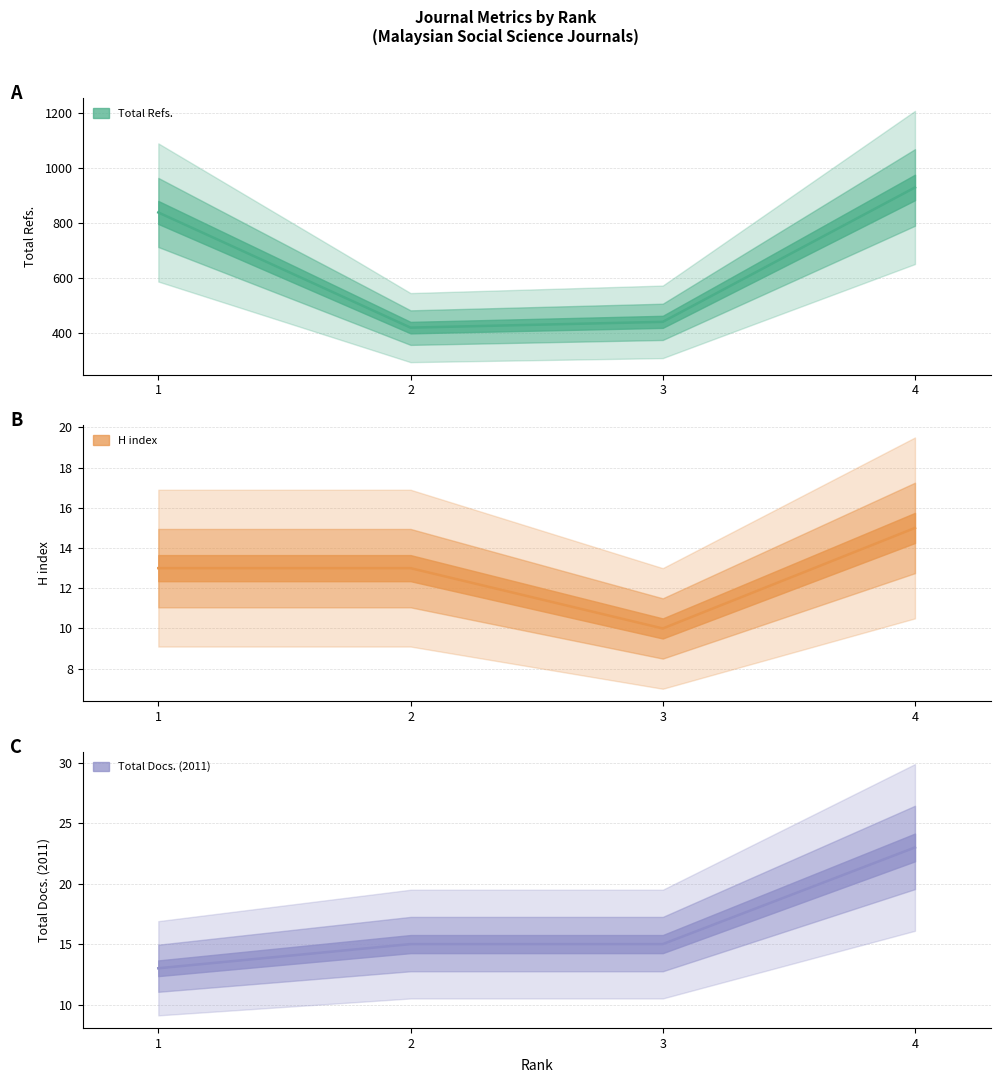

At which category is the sum across all series the highest?

4